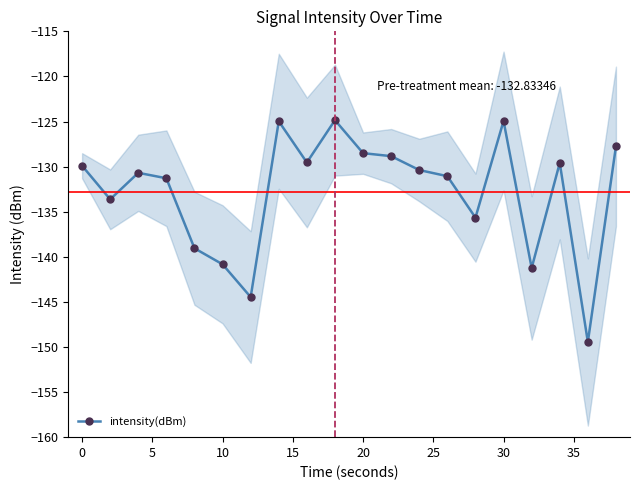

What is the highest value of the intensity(dBm) series?

-124.8